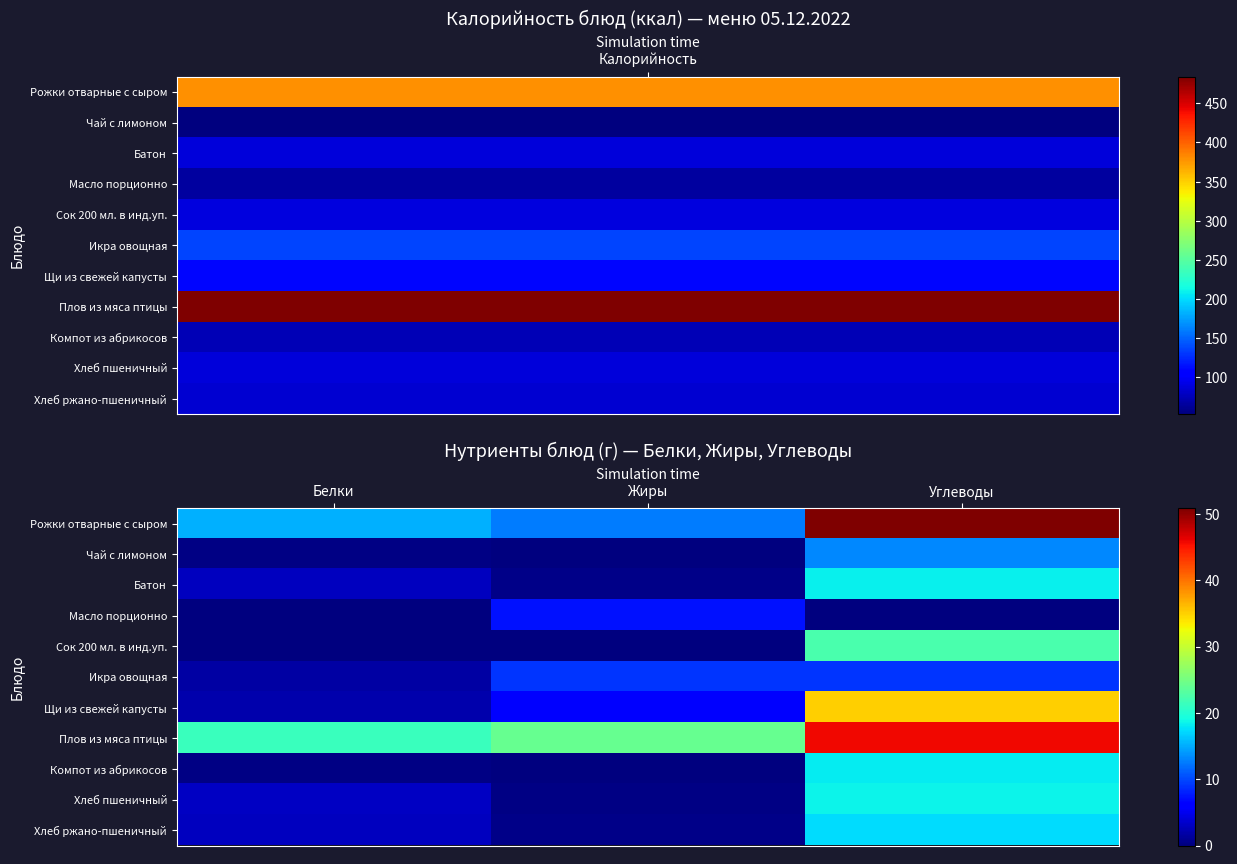

Which label corresponds to the largest value in the chart?

Углеводы